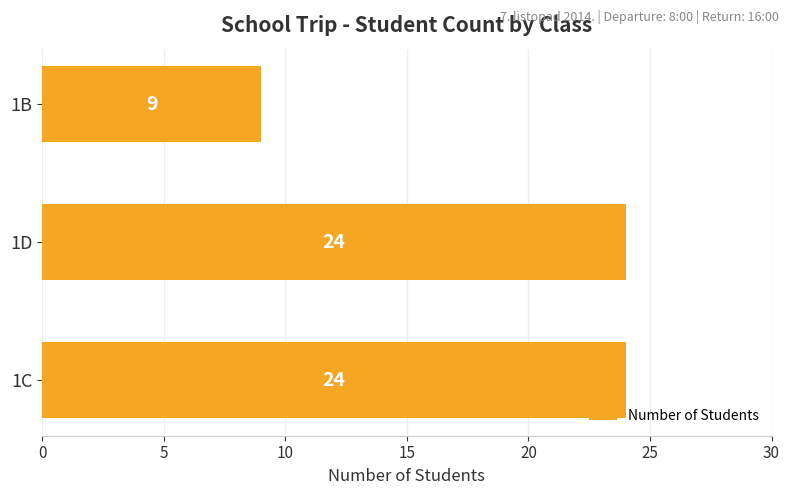

The chart shows a value of 35 at 1C. True or false?

False